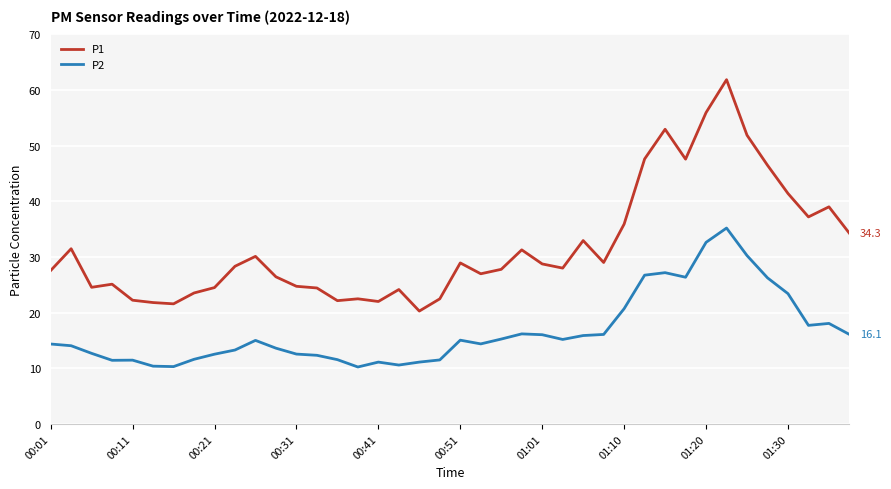

What is the difference between the maximum and minimum values in the P2 series?

25.0